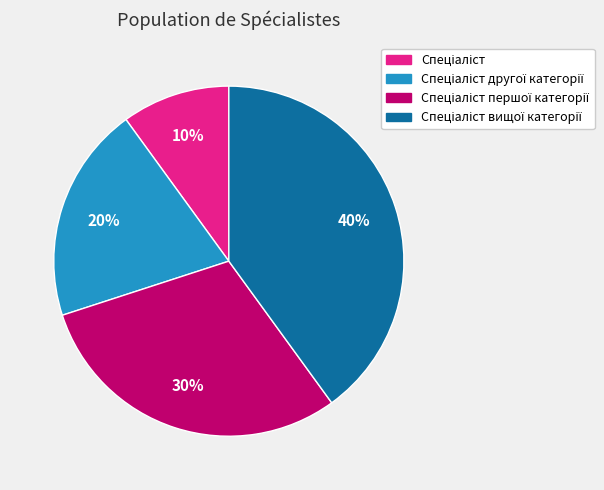

Does any single category account for the majority?

No